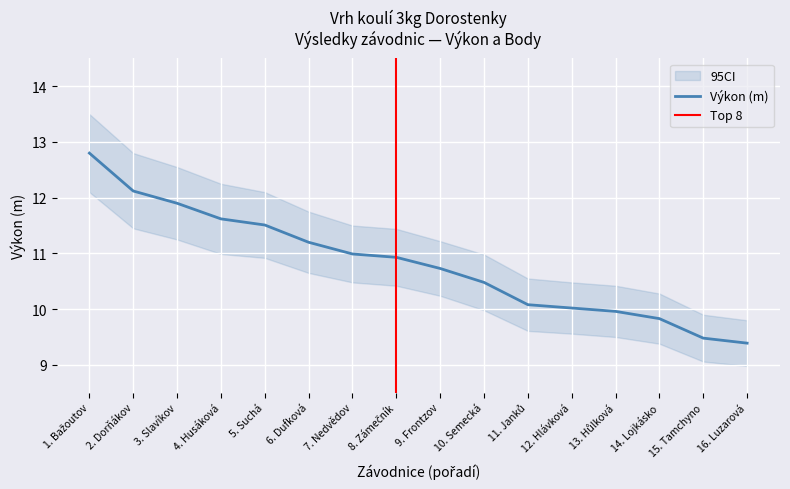

How many values exceed 10?

12